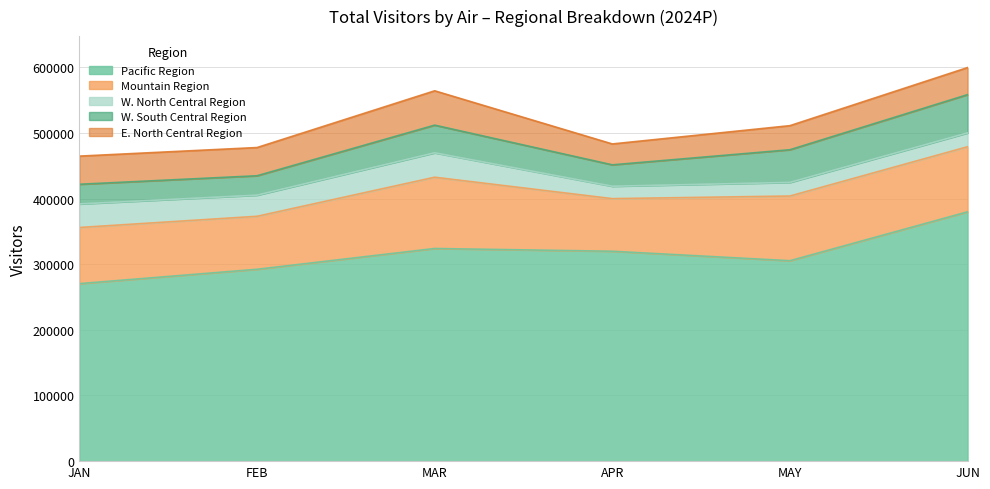

Does the chart display data point markers on the line(s)?

No